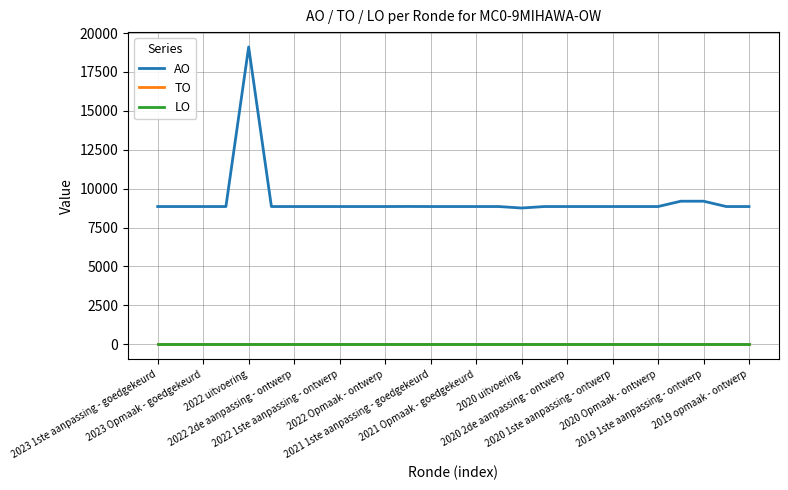

At how many categories does at least one series exceed 12249?

1